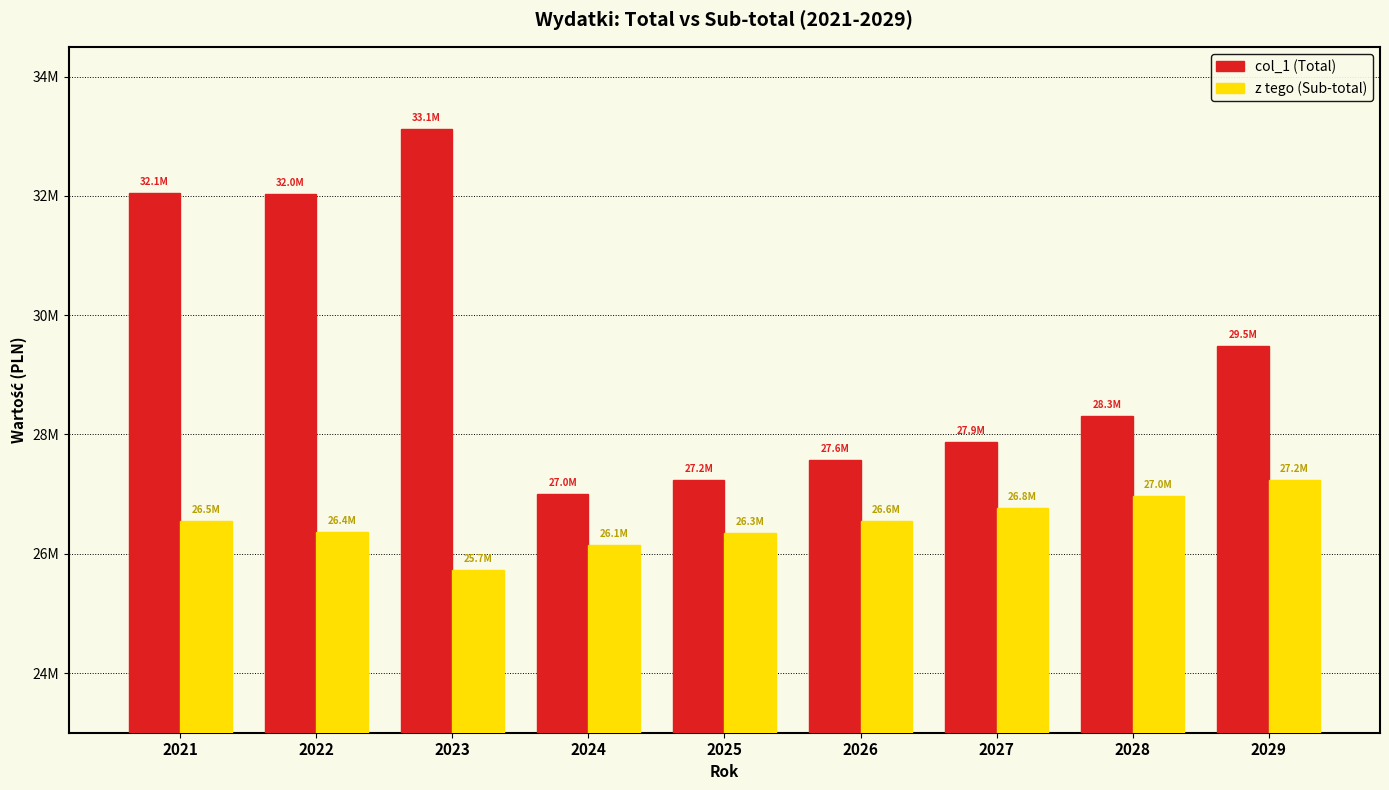

Reading left to right, list all the values displayed in this chart.

col_1 (Total): 32052675.0	32031396.8	33129383.0	27003000.0	27239341.0	27566016.0	27873915.0	28310446.0	29485008.0
z tego (Sub-total): 26544746.0	26364599.8	25736459.0	26142052.0	26347605.0	26554204.0	26761841.0	26970511.0	27240216.0